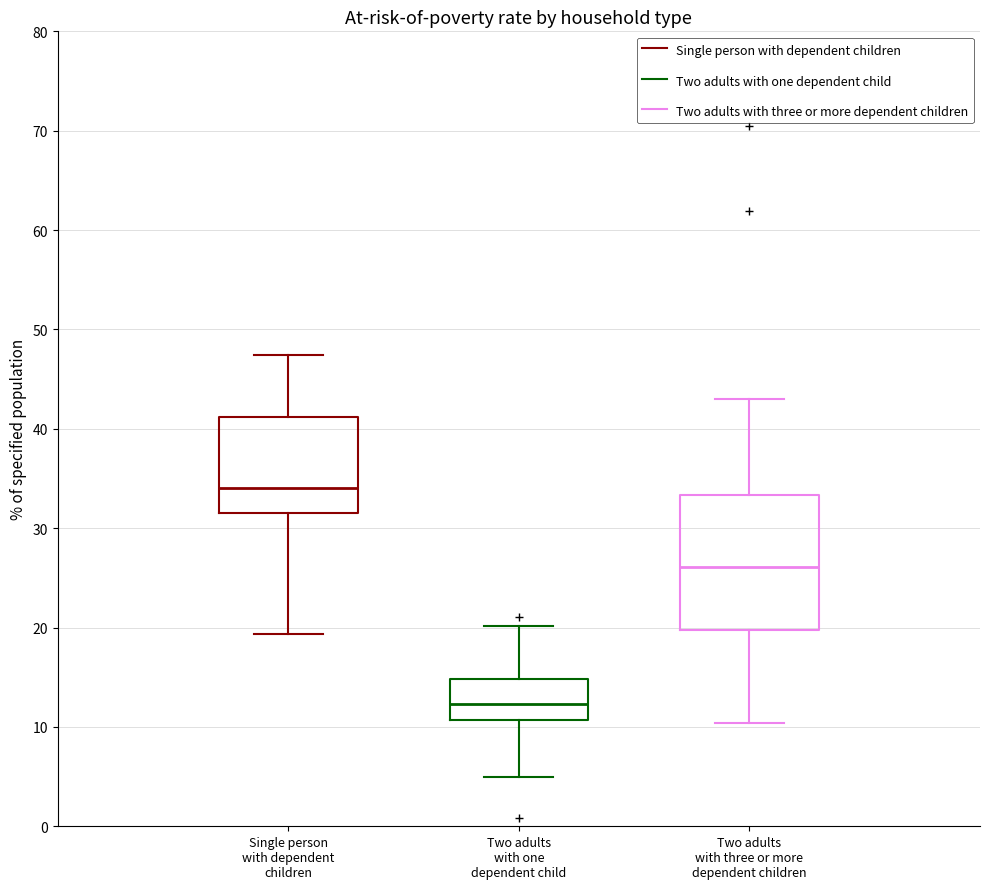

Where is the lower edge of the box for Two adults with one dependent child on the y-axis? The values are not printed on the chart, so give them approximately, as read against the axis.

11